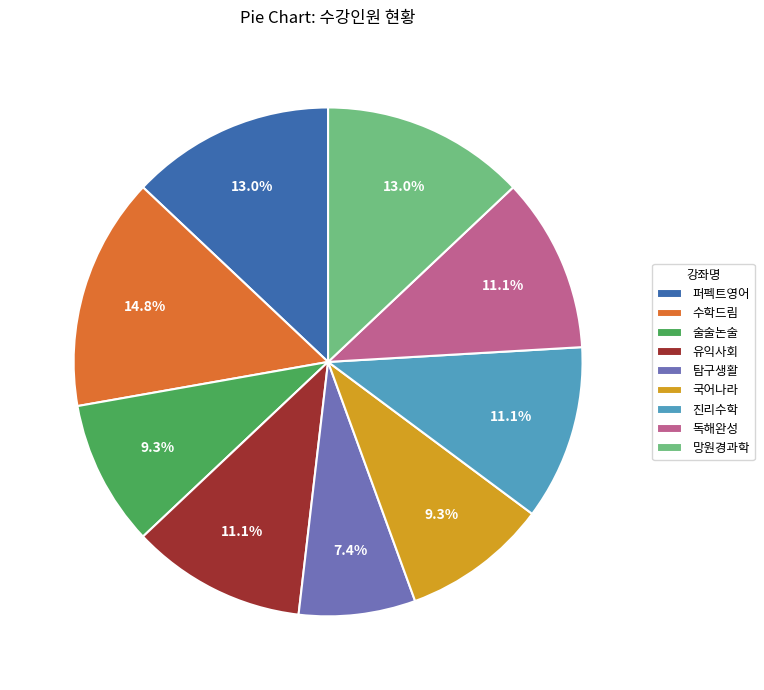

To the nearest percent, what is the difference between the 진리수학 and 술술논술 slice percentages?

2%